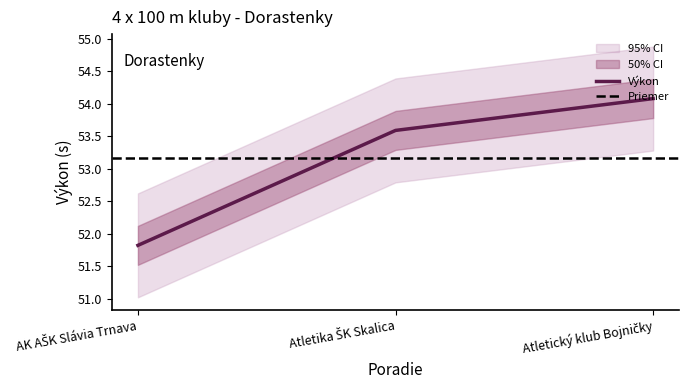

Between Atletický klub Bojničky and Atletika ŠK Skalica, which is larger?

Atletický klub Bojničky